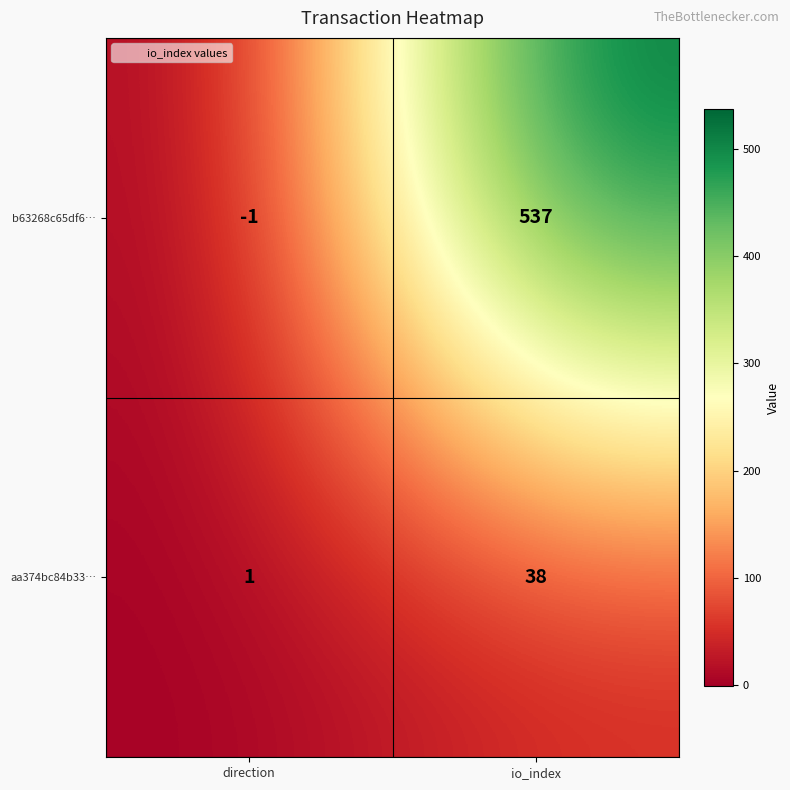

Between direction and io_index, which series saw the biggest shift?

b63268c65df6…